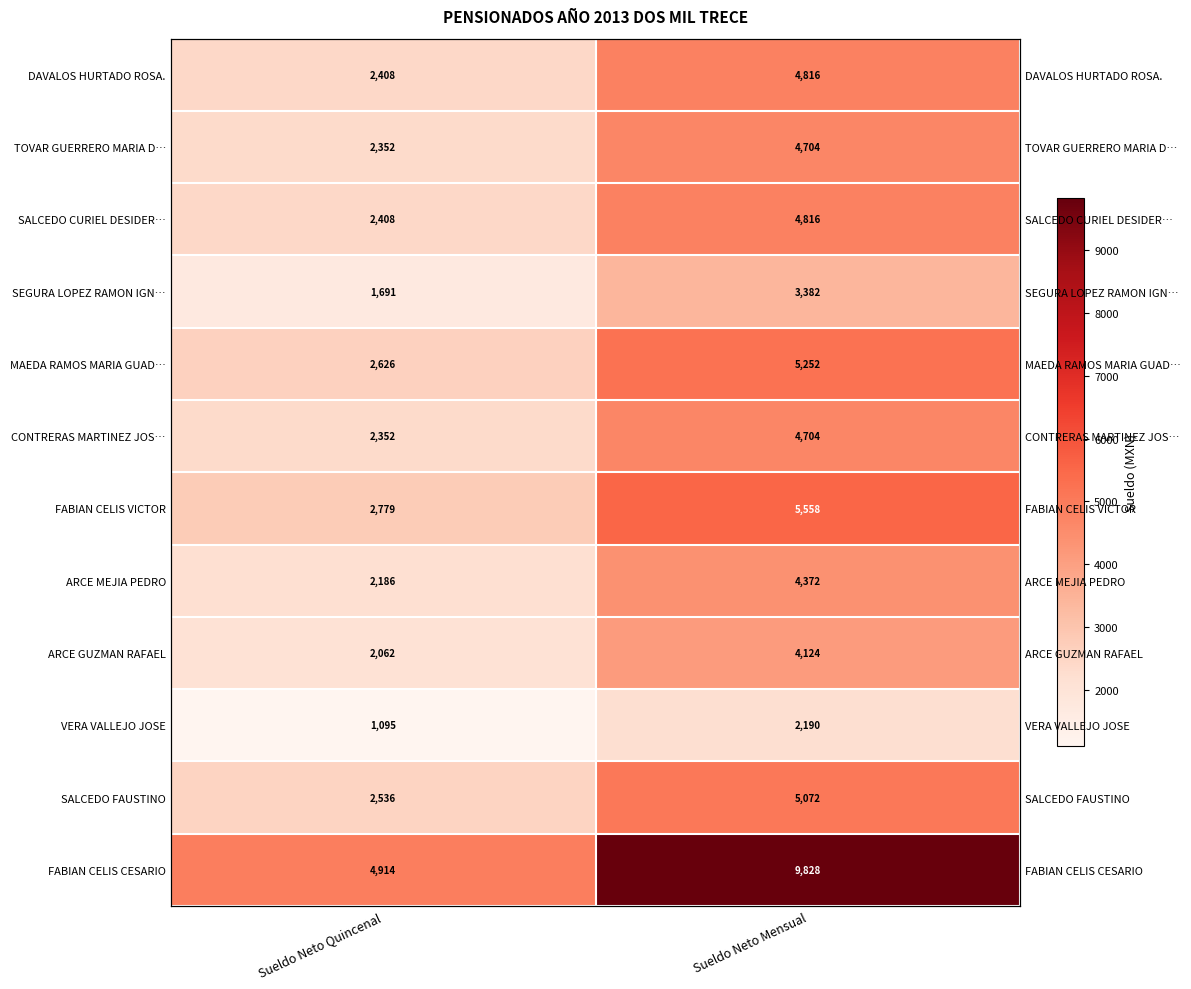

What is the difference between the maximum and minimum values in the SEGURA LOPEZ RAMON IGN… series?

1691